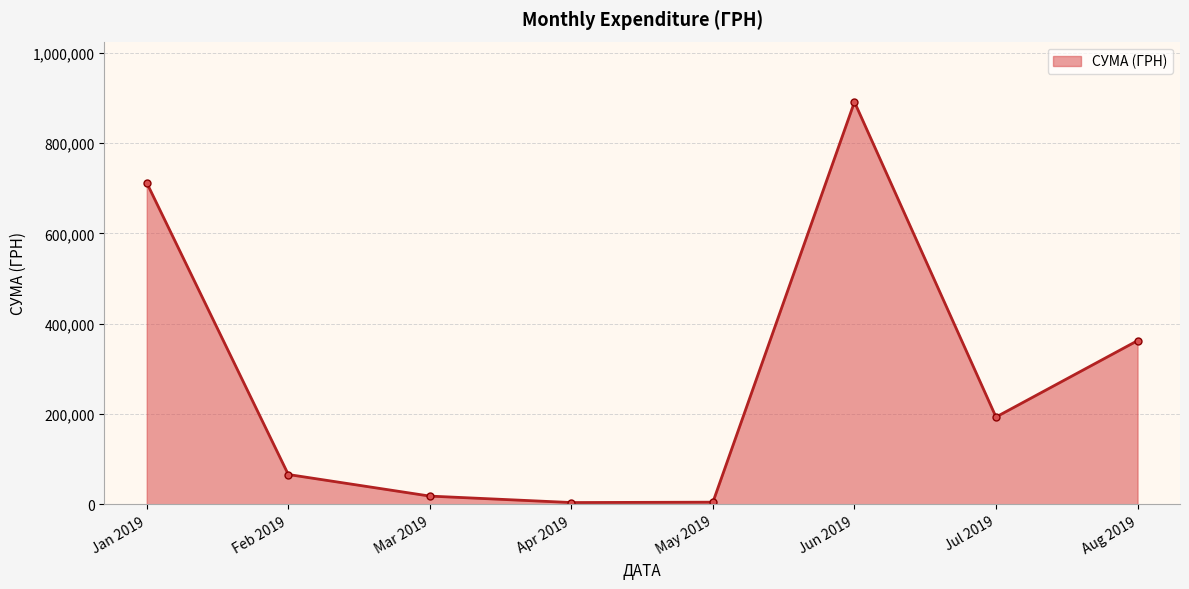

What is the difference between the second highest and minimum values?

707768.2